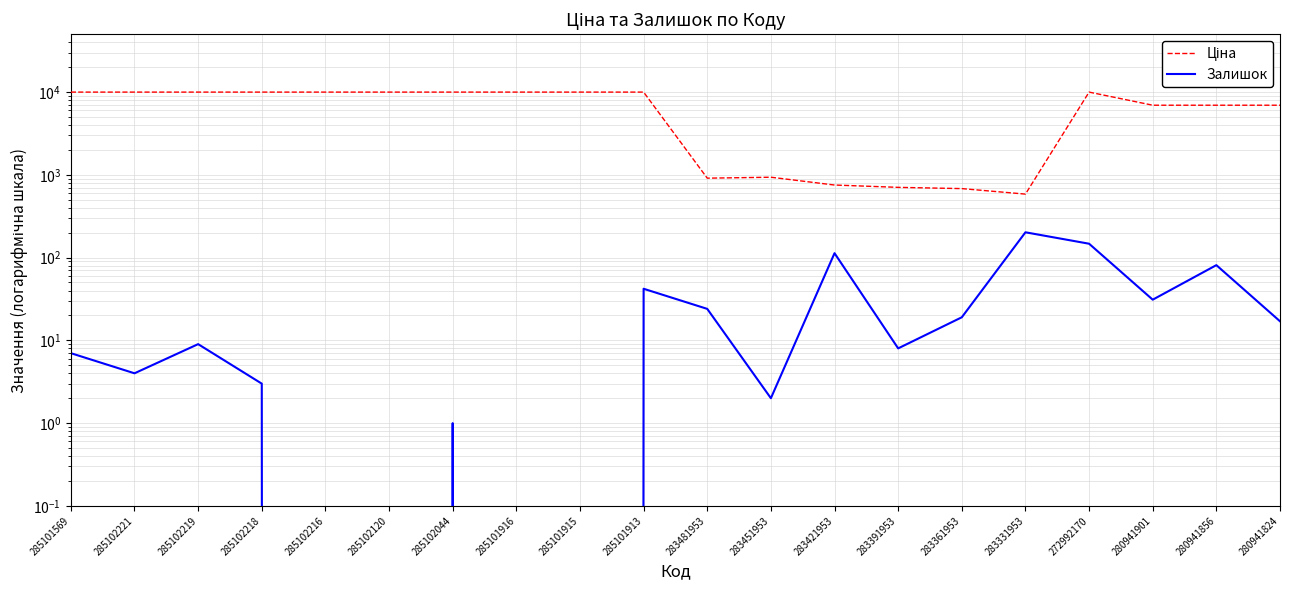

At which category is the sum across all series the highest?

272992170